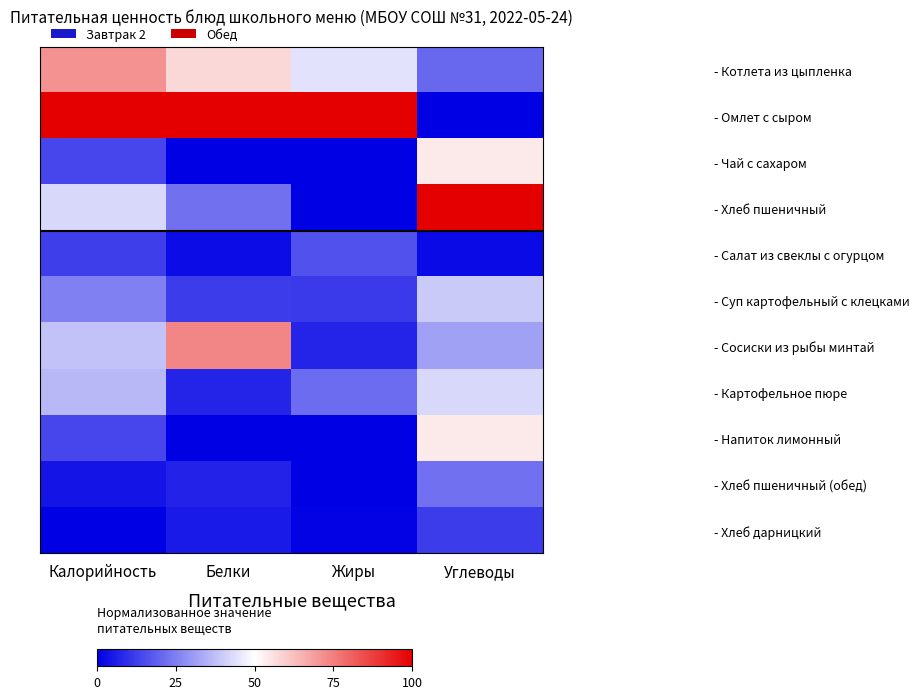

Reading left to right, list all the values displayed in this chart.

- Котлета из цыпленка: Калорийность=71.2	Белки=57.8	Жиры=44.5	Углеводы=20.4
- Омлет с сыром: Калорийность=100.0	Белки=100.0	Жиры=100.0	Углеводы=0.0
- Чай с сахаром: Калорийность=13.7	Белки=0.0	Жиры=0.0	Углеводы=54.2
- Хлеб пшеничный: Калорийность=42.5	Белки=22.6	Жиры=0.2	Углеводы=100.0
- Салат из свеклы с огурцом: Калорийность=12.4	Белки=2.5	Жиры=16.2	Углеводы=2.2
- Суп картофельный с клецками: Калорийность=25.1	Белки=12.0	Жиры=11.4	Углеводы=39.7
- Сосиски из рыбы минтай: Калорийность=37.9	Белки=73.5	Жиры=7.1	Углеводы=31.6
- Картофельное пюре: Калорийность=36.1	Белки=7.4	Жиры=21.4	Углеводы=42.4
- Напиток лимонный: Калорийность=13.7	Белки=0.0	Жиры=0.0	Углеводы=54.2
- Хлеб пшеничный (обед): Калорийность=4.0	Белки=6.8	Жиры=0.1	Углеводы=22.2
- Хлеб дарницкий: Калорийность=0.0	Белки=5.2	Жиры=0.6	Углеводы=11.8